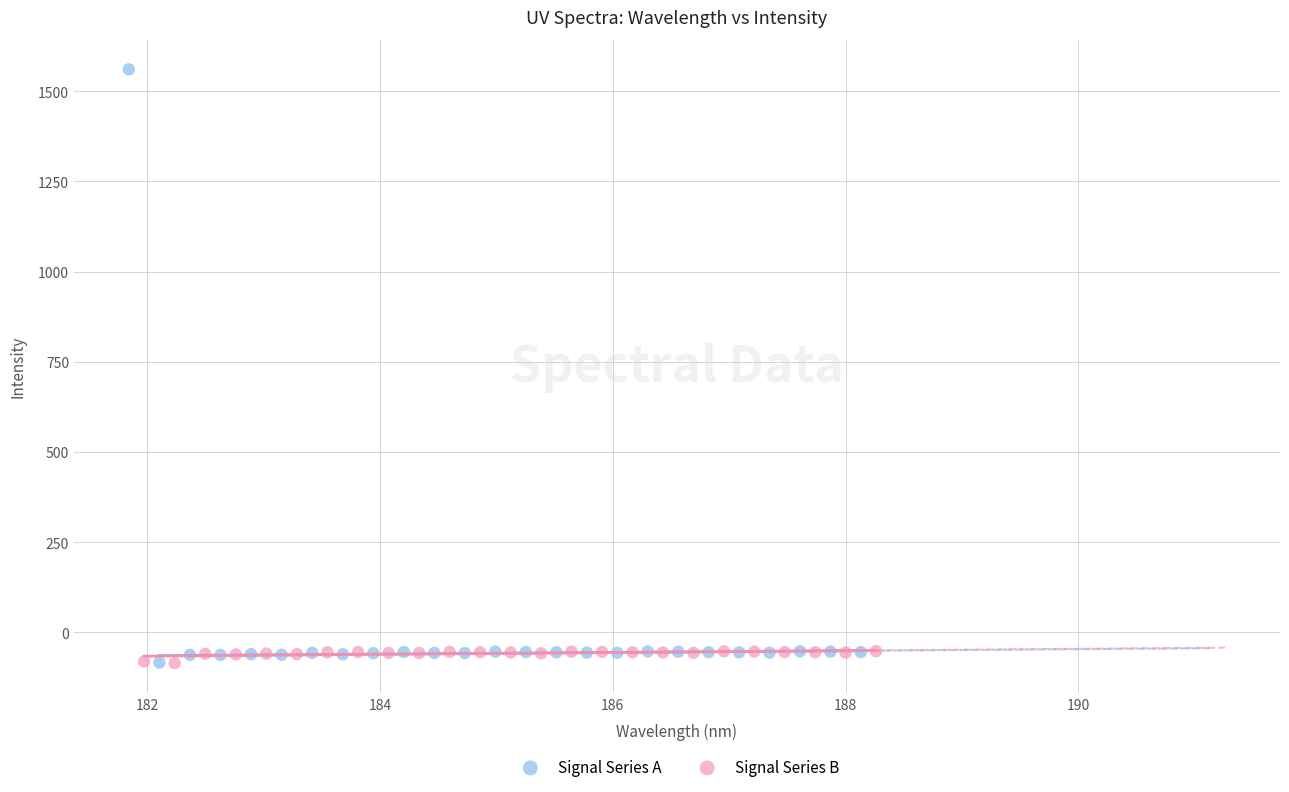

Which series has the widest spread of Y values?

Signal Series A